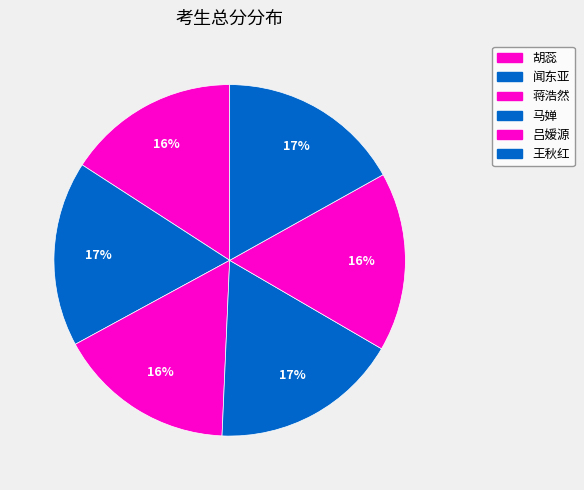

How many slices are in this pie chart?

6